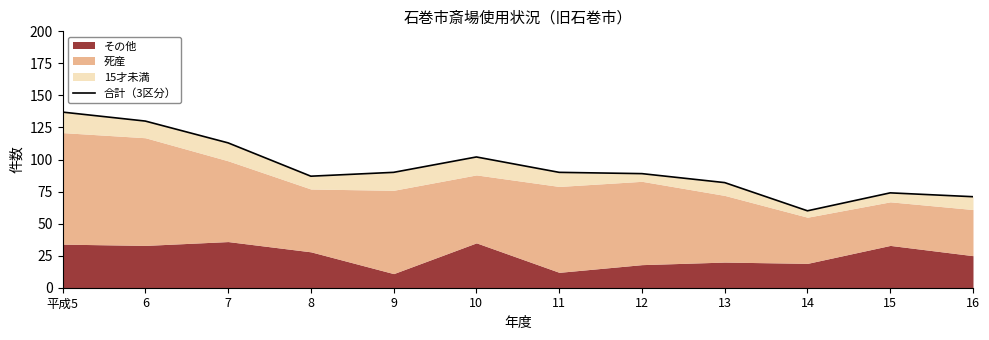

Approximately how many times larger is the value at 14 compared to 13?

0.7